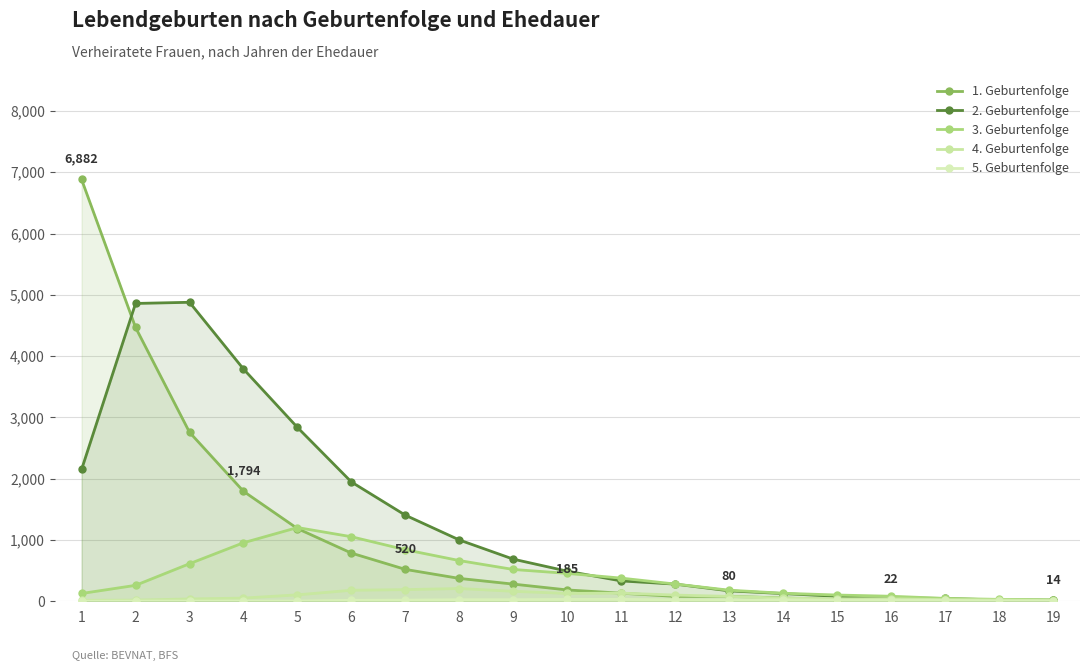

At which label is 5. Geburtenfolge closest to 17?

6